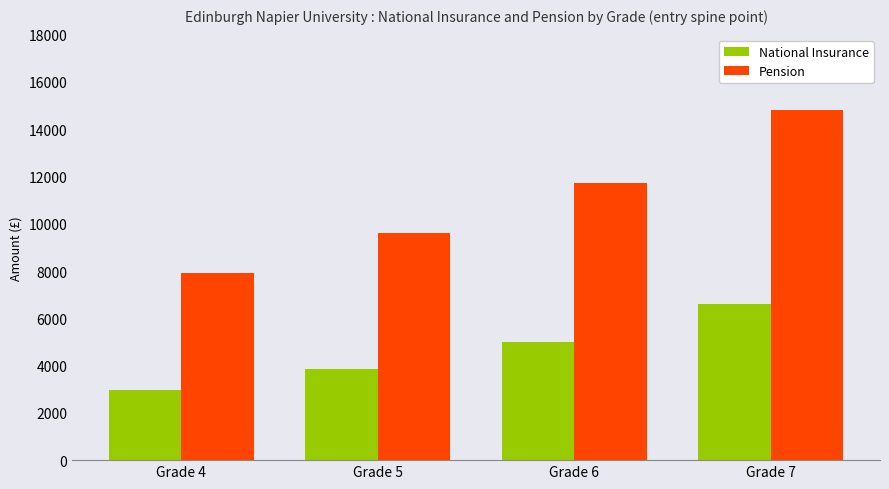

How many groups of bars are there?

4